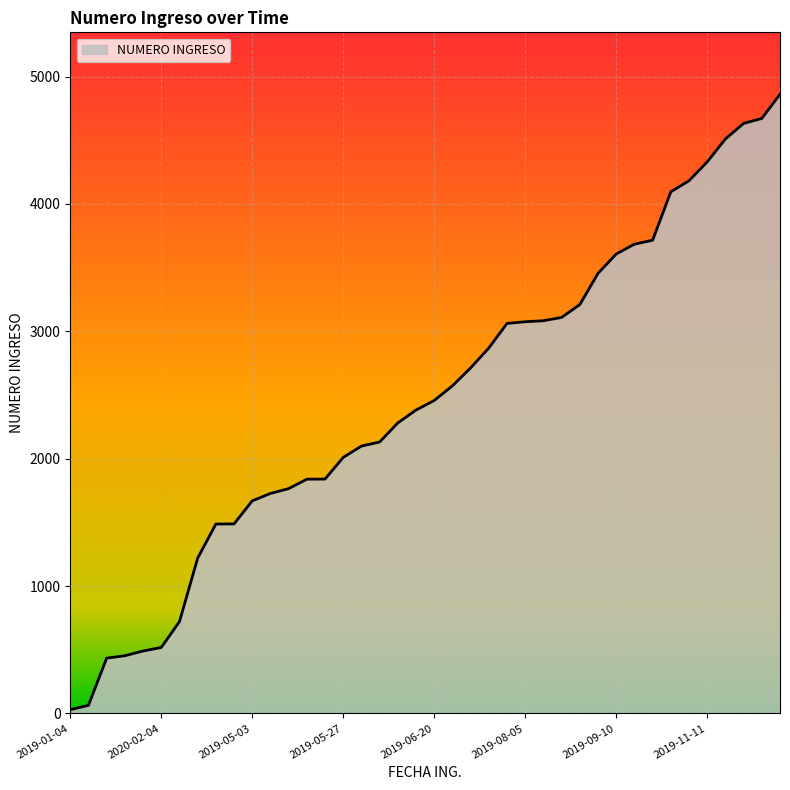

How many series are shown in this chart?

1